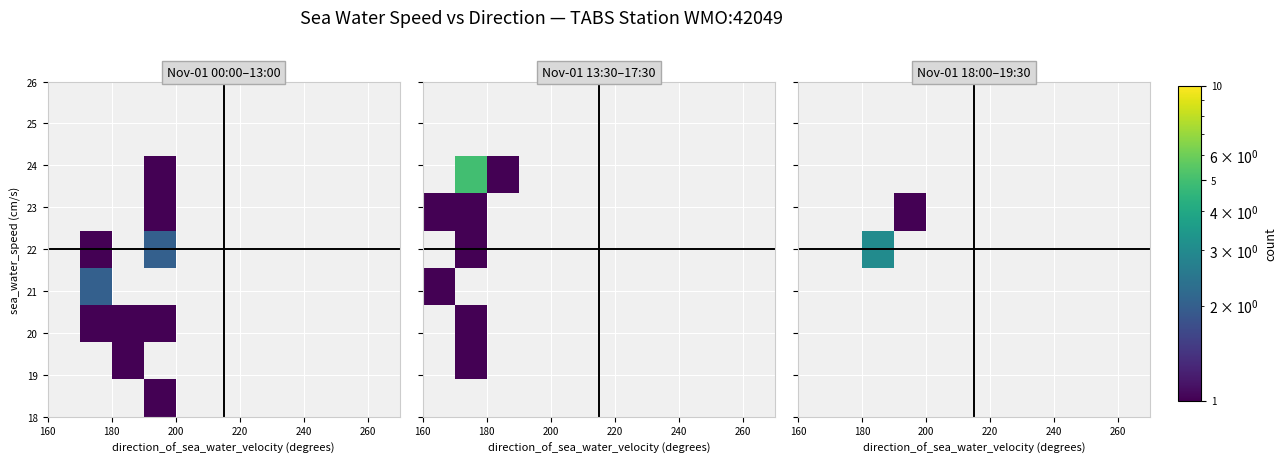

How many data points does each series have?

11